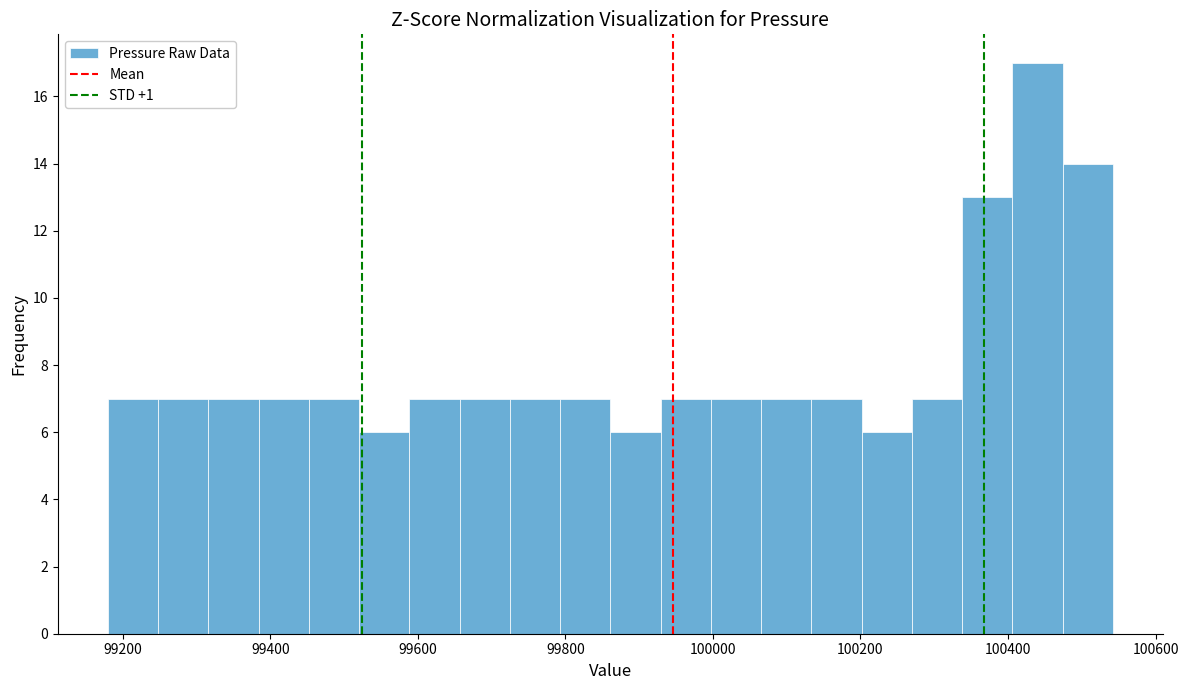

Around what value on the x-axis is the tallest bar? Give the approximate position of its centre, as read against the axis.

100440